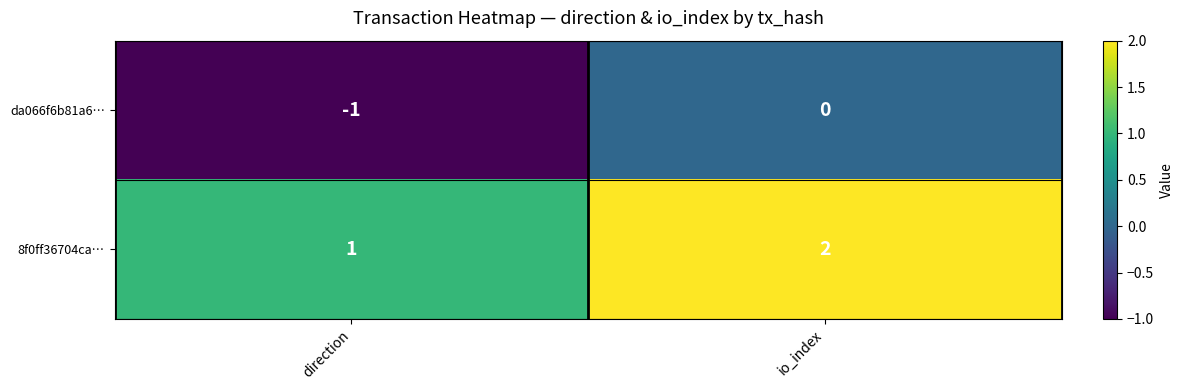

Rank the series by their average value, from highest to lowest.

8f0ff36704ca…, da066f6b81a6…